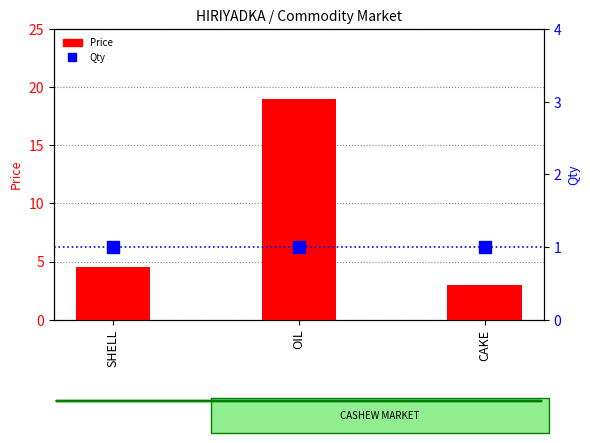

Which category has the highest value across all series?

OIL